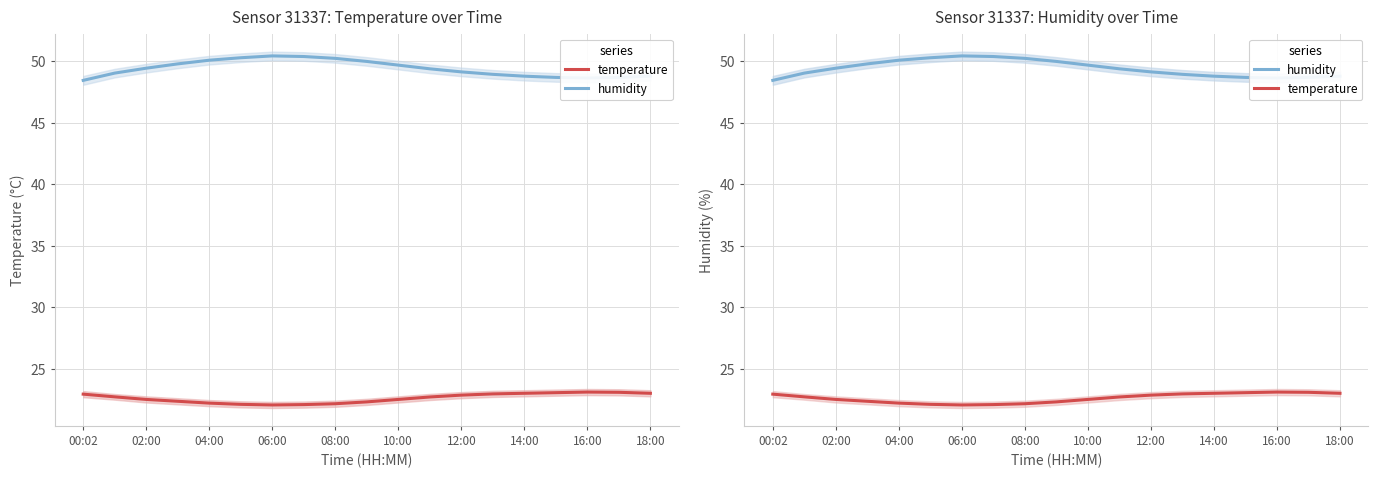

Which category has the highest value in the temperature series?

16:00